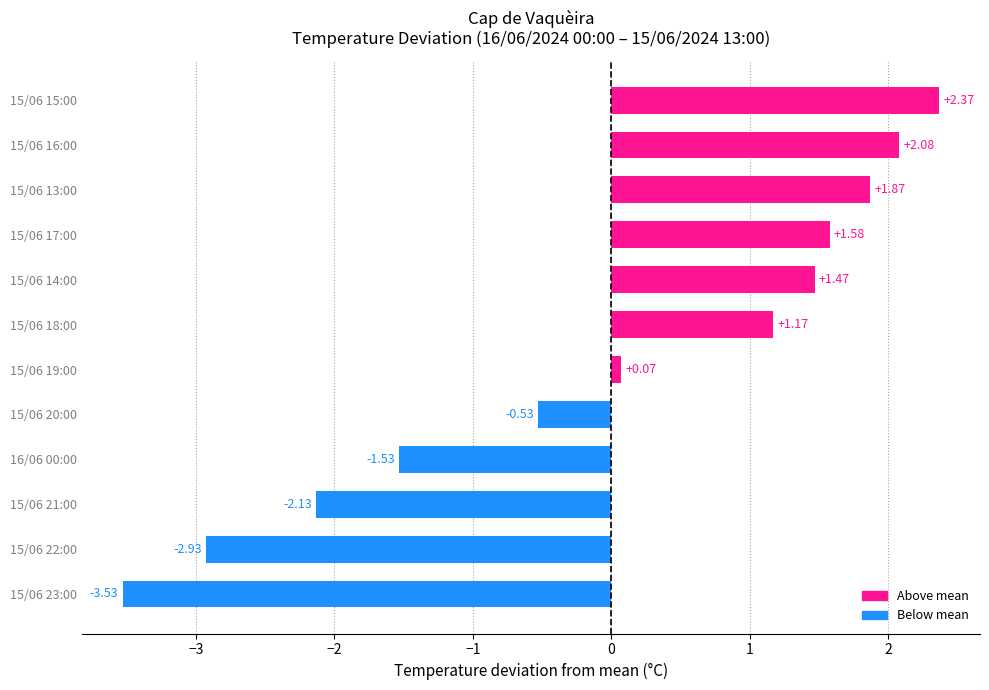

Are the bars grouped side by side (vs. stacked)?

No